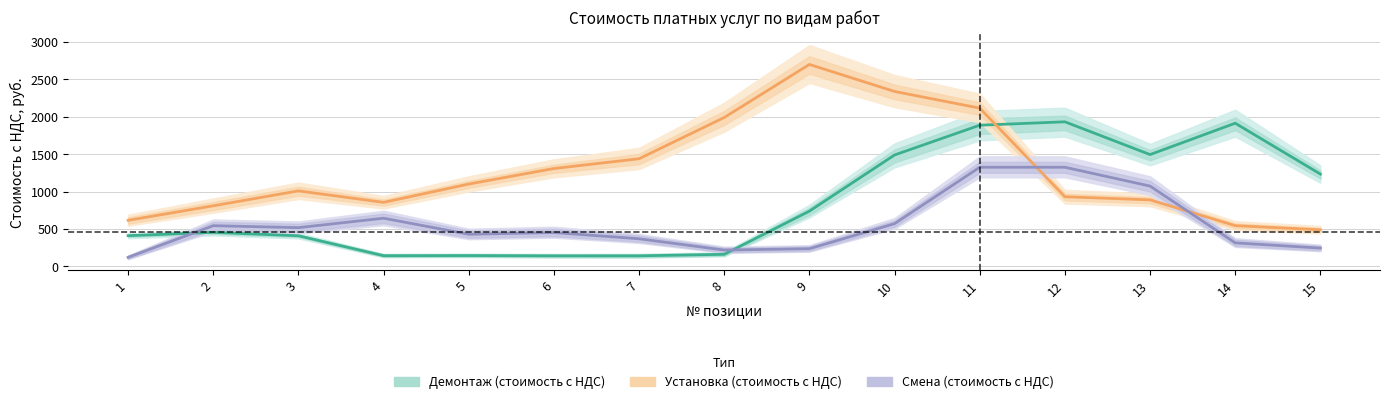

Which series changed the most between 5 and 11?

Демонтаж (стоимость с НДС)